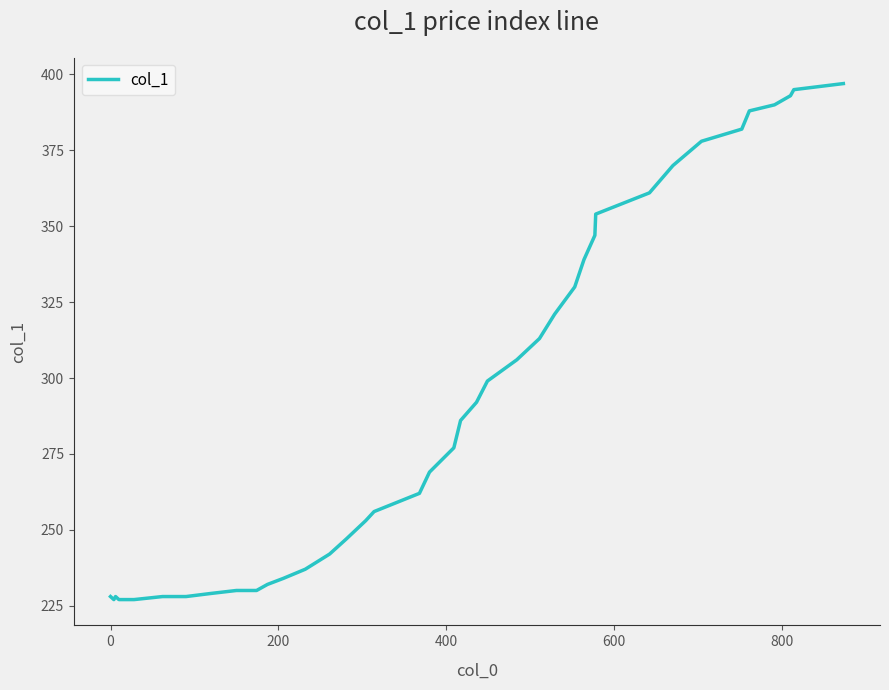

How many lines are shown in the chart?

1